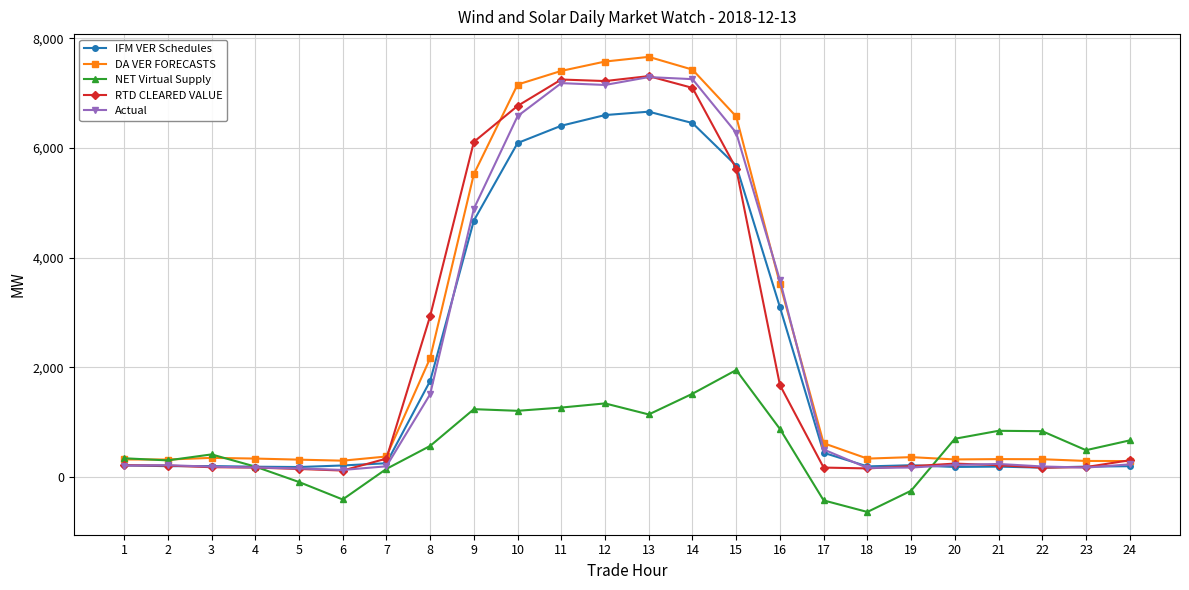

What is the total value across all series at 19?

683.7